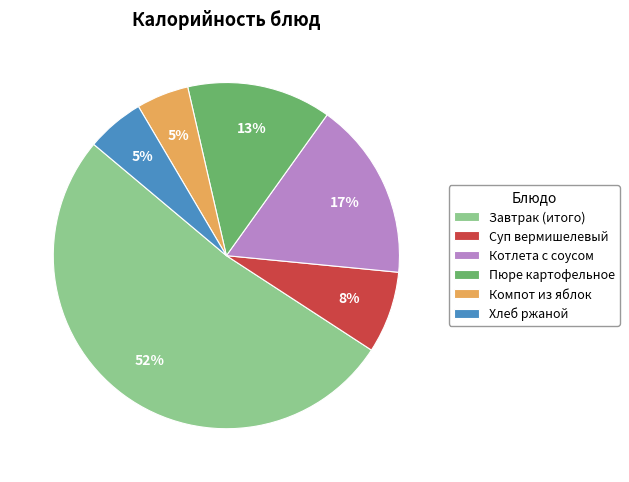

The Пюре картофельное slice represents 28% of the pie. True or false?

False